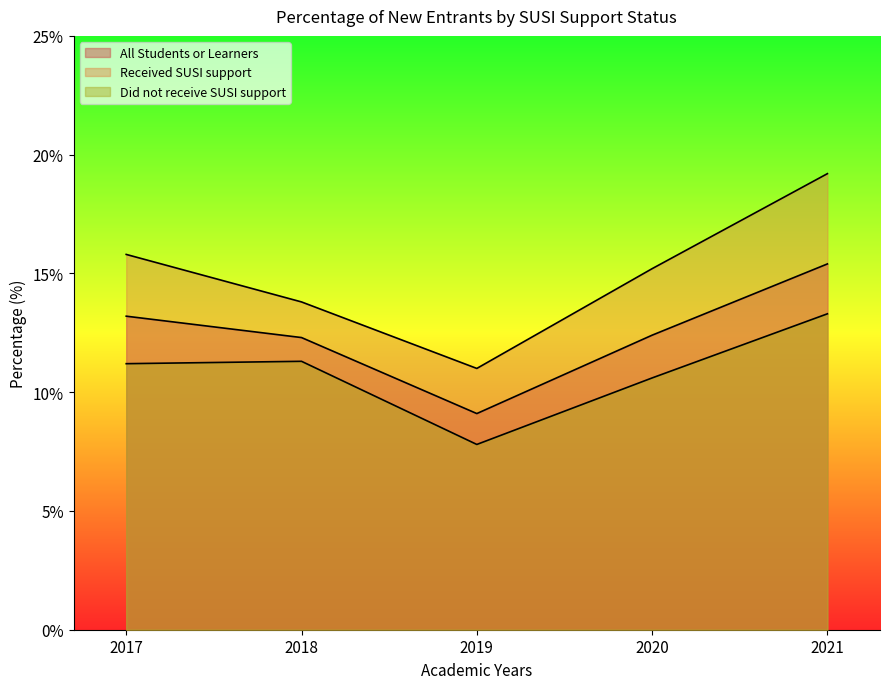

Rank the series by their maximum value, from highest to lowest.

Received SUSI support, All Students or Learners, Did not receive SUSI support